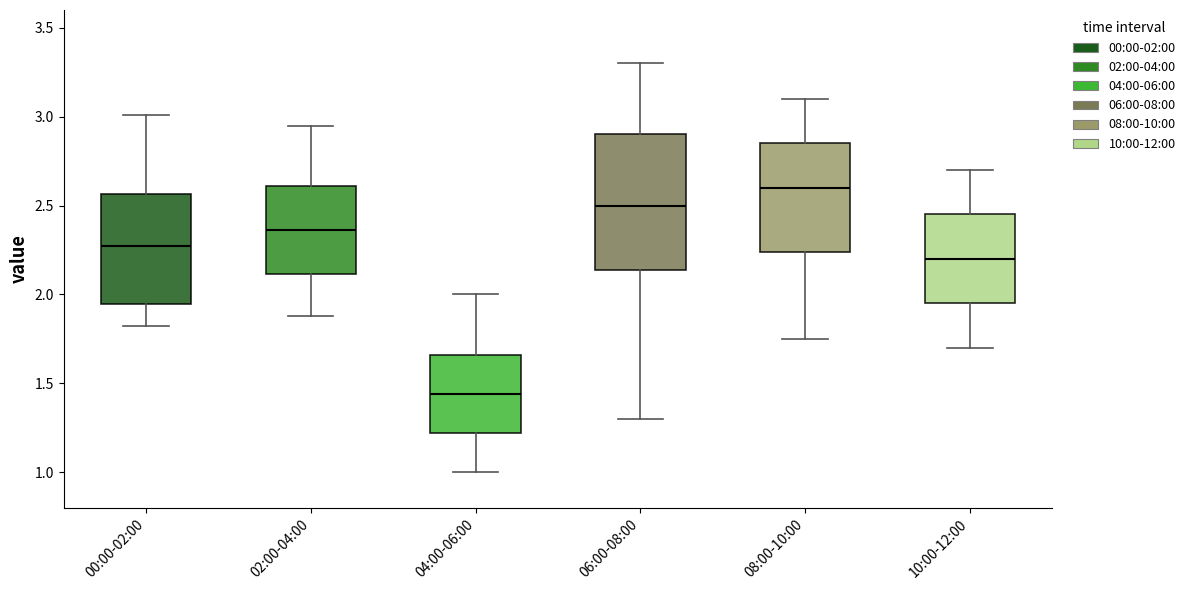

Which box's median line is the lowest?

04:00-06:00